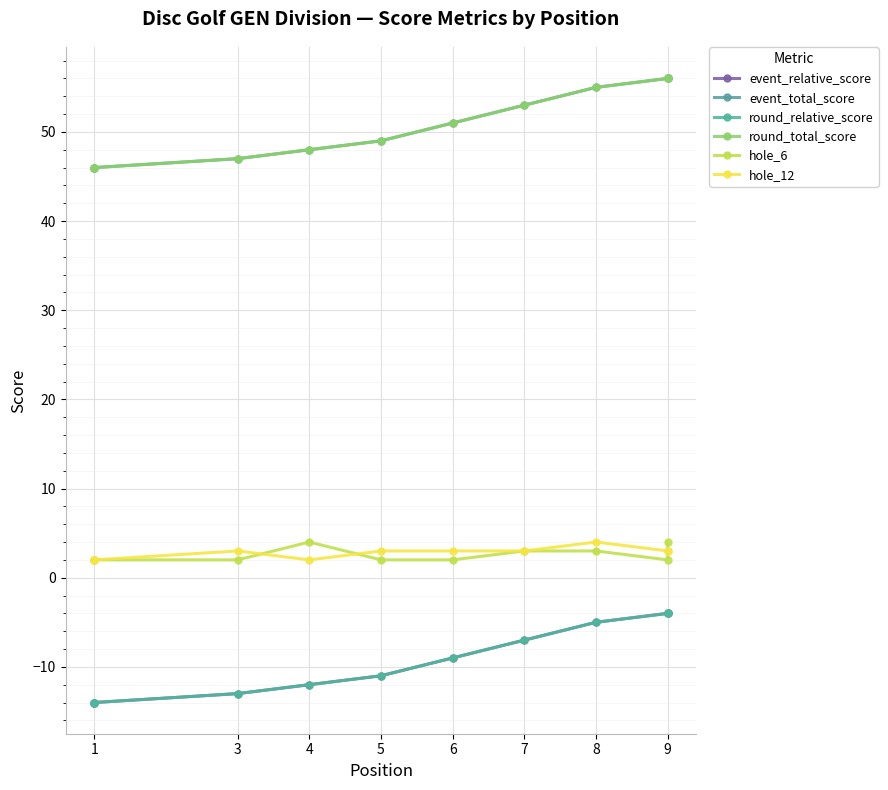

True or false: round_relative_score has more than 2 interior local peaks.

False